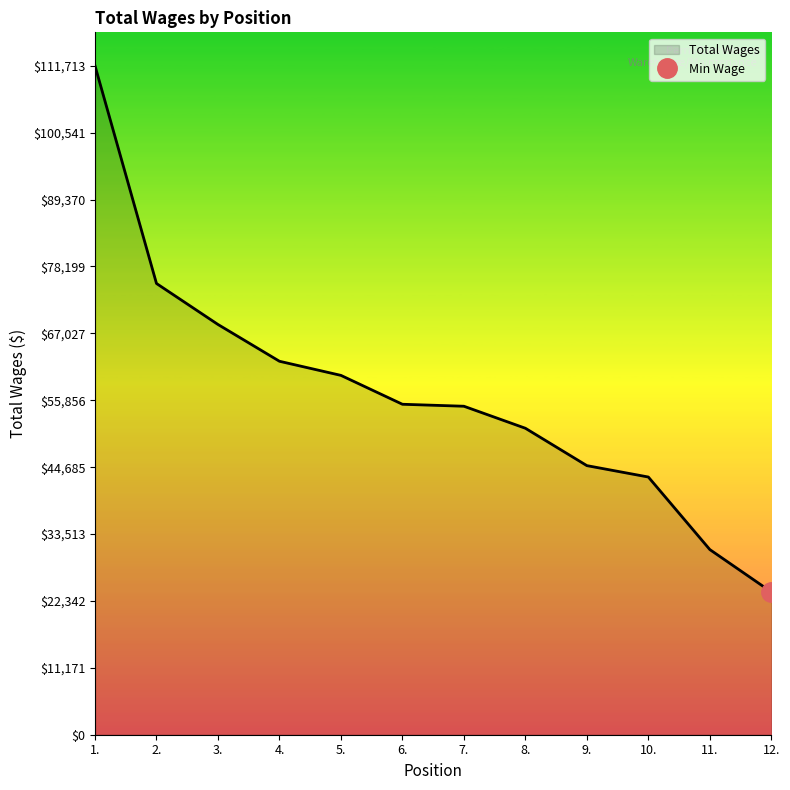

Is it true that the value at 2. is 17746?

False